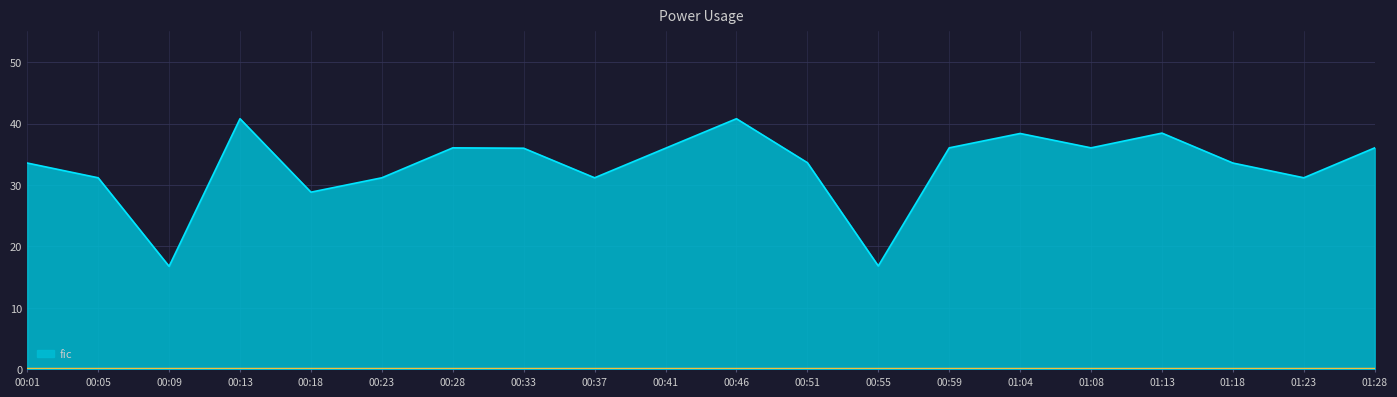

At which label does the data first exceed 35?

00:13